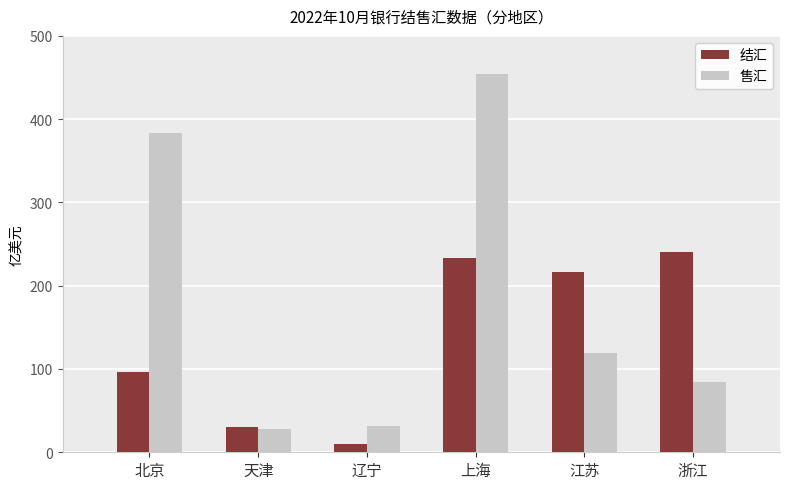

Which series changed the most between 天津 and 辽宁?

结汇